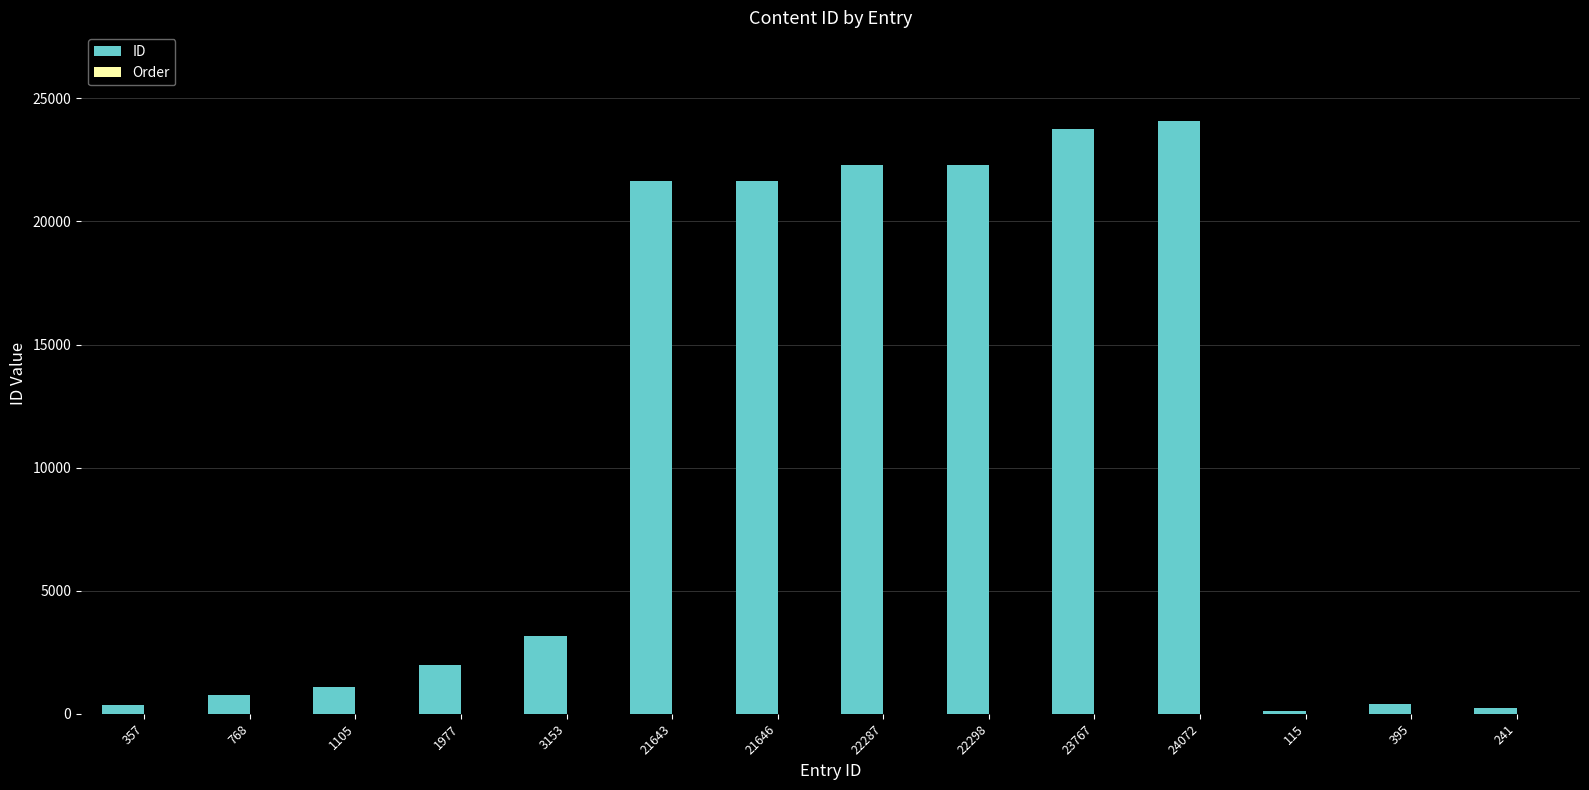

How many categories are shown in the chart?

14